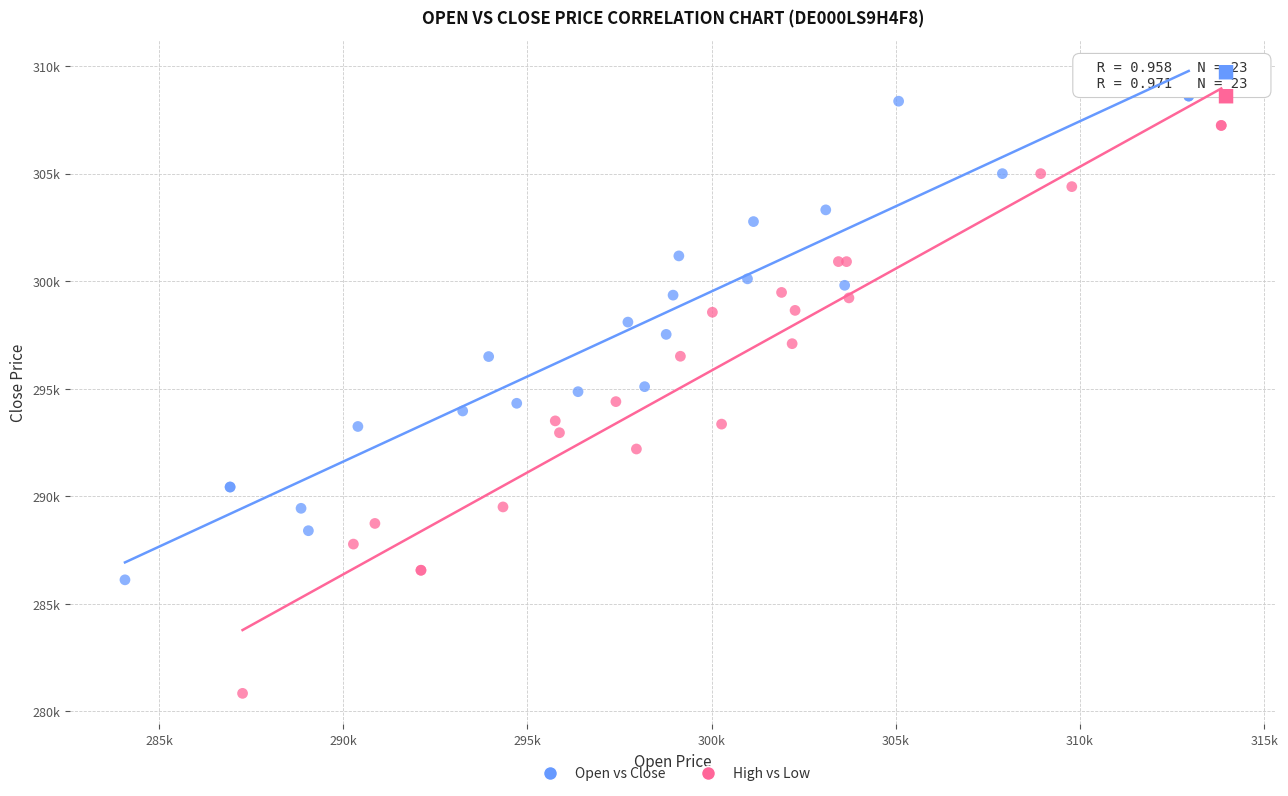

Which series reaches the minimum Y coordinate?

High vs Low